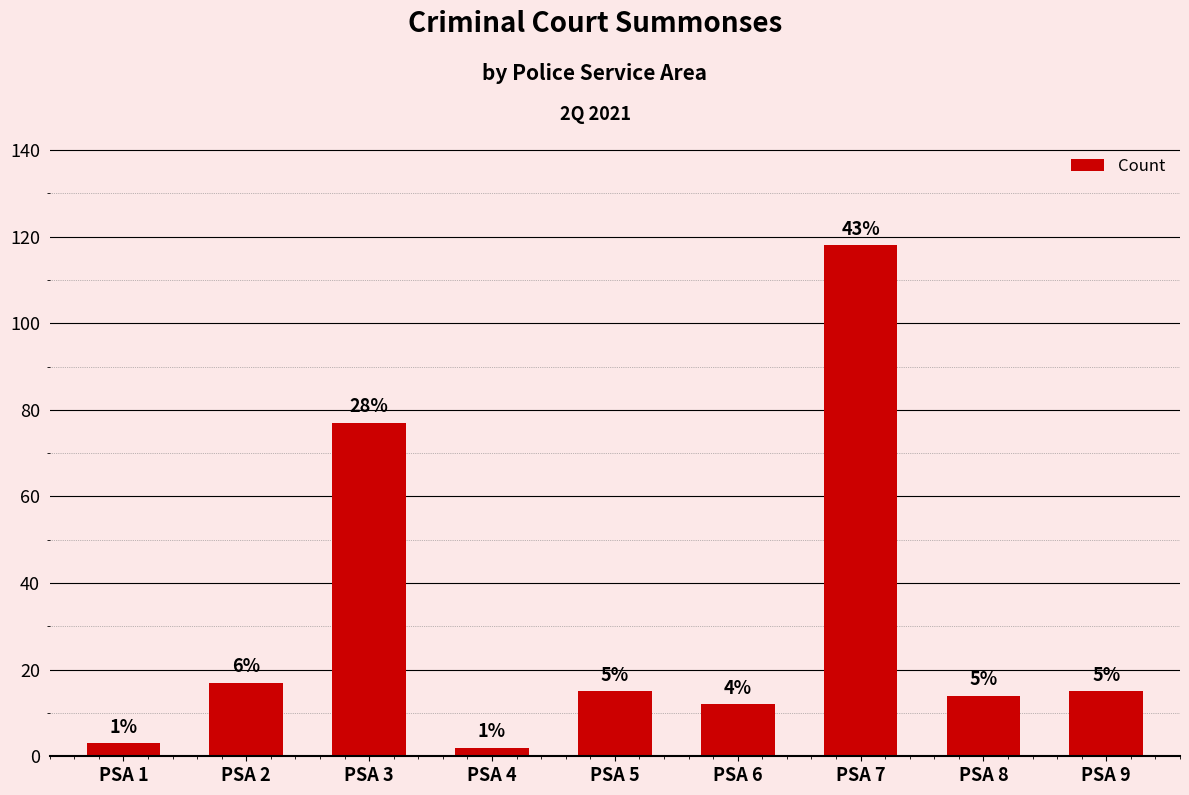

Where does the data first go above 15?

PSA 2